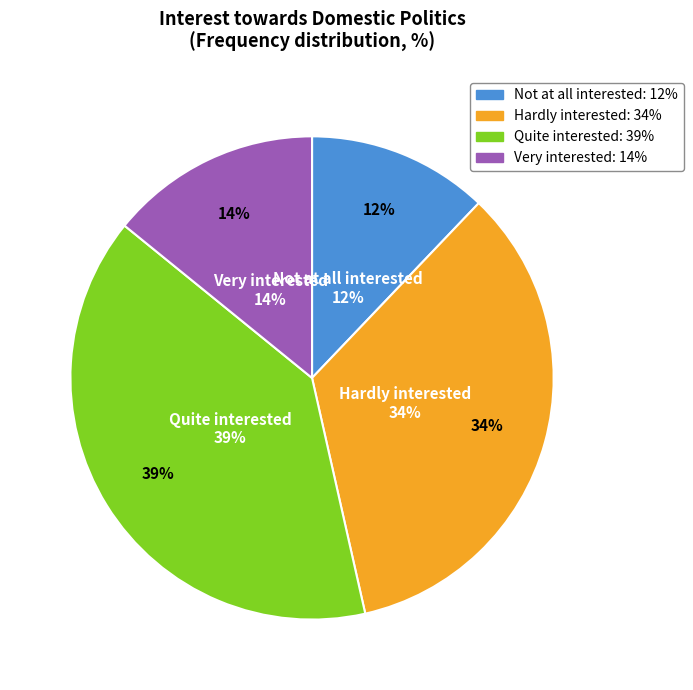

What percentage is NOT represented by Very interested?

85.9%